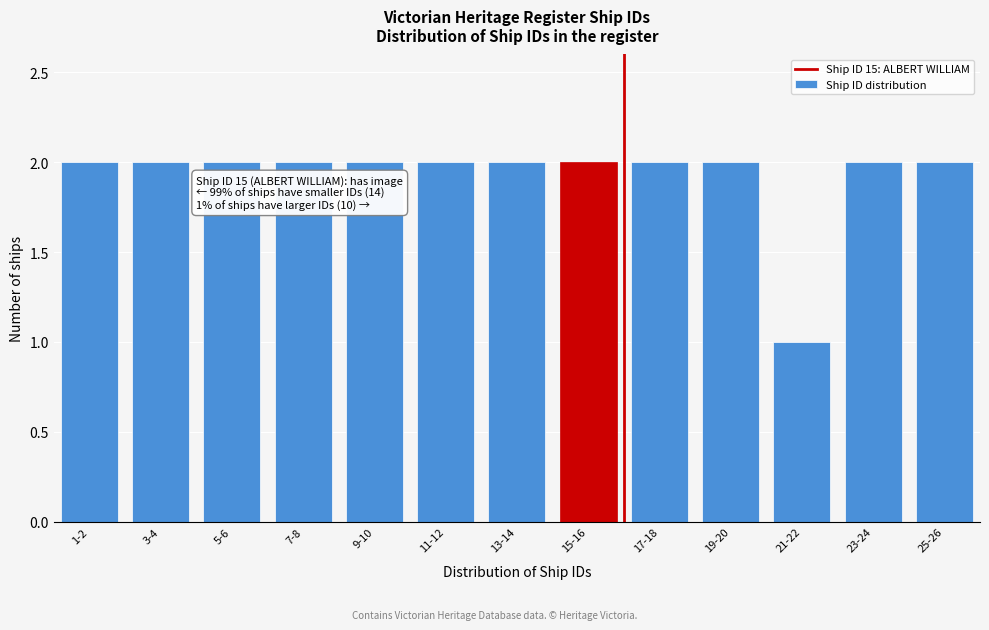

Reading left to right, list all the values displayed in this chart.

2	2	2	2	2	2	2	2	2	2	1	2	2